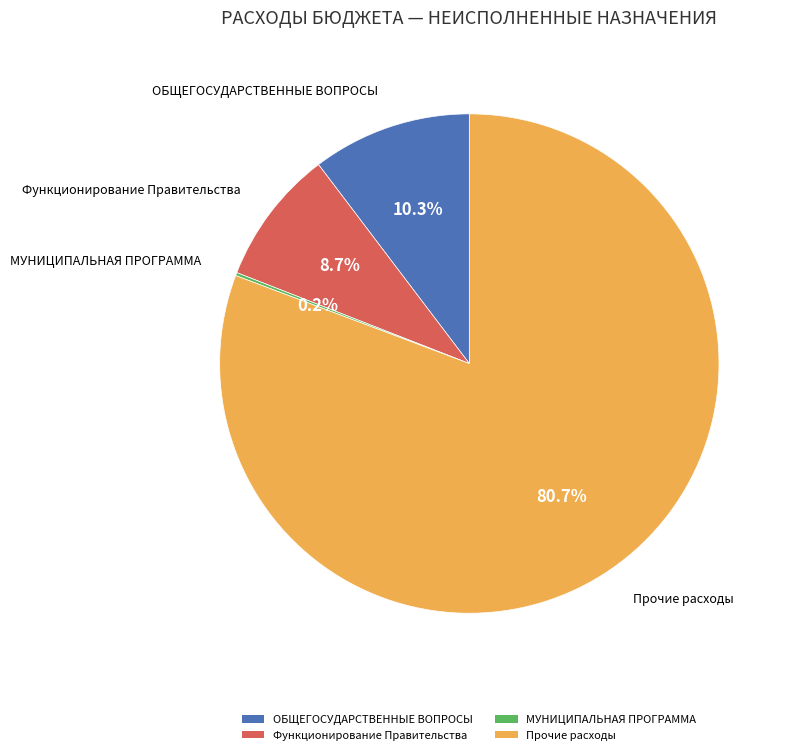

What portion of the pie excludes Функционирование Правительства?

91.3%